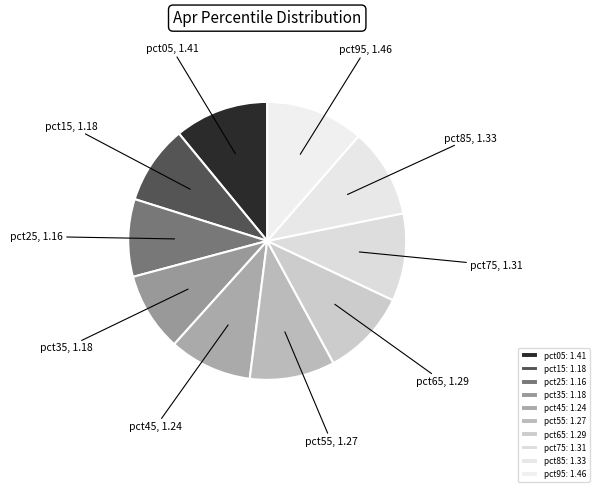

Is the sum of pct65 and pct45 greater than half?

No